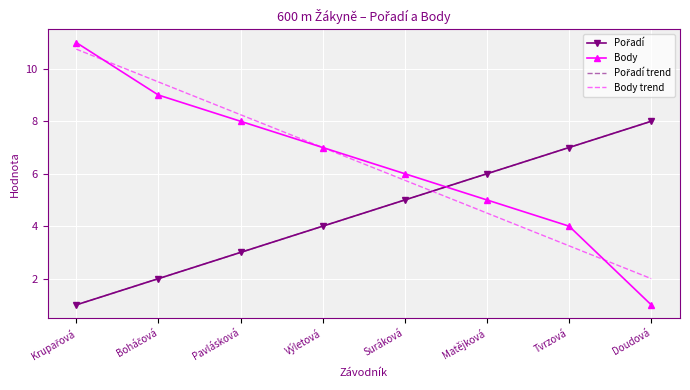

The Pořadí trend series shows 2.3 at Matějková. True or false?

False